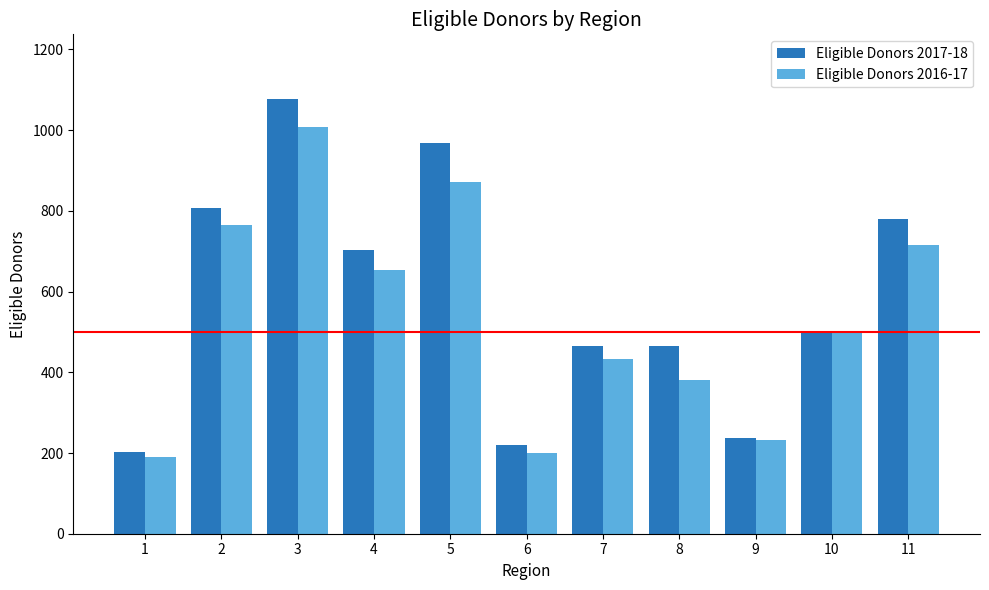

Reading left to right, extract all data points from this chart.

Eligible Donors 2017-18: 1=202	2=808	3=1076	4=703	5=967	6=220	7=466	8=466	9=238	10=500	11=781
Eligible Donors 2016-17: 1=189	2=764	3=1008	4=653	5=872	6=200	7=434	8=380	9=233	10=499	11=715